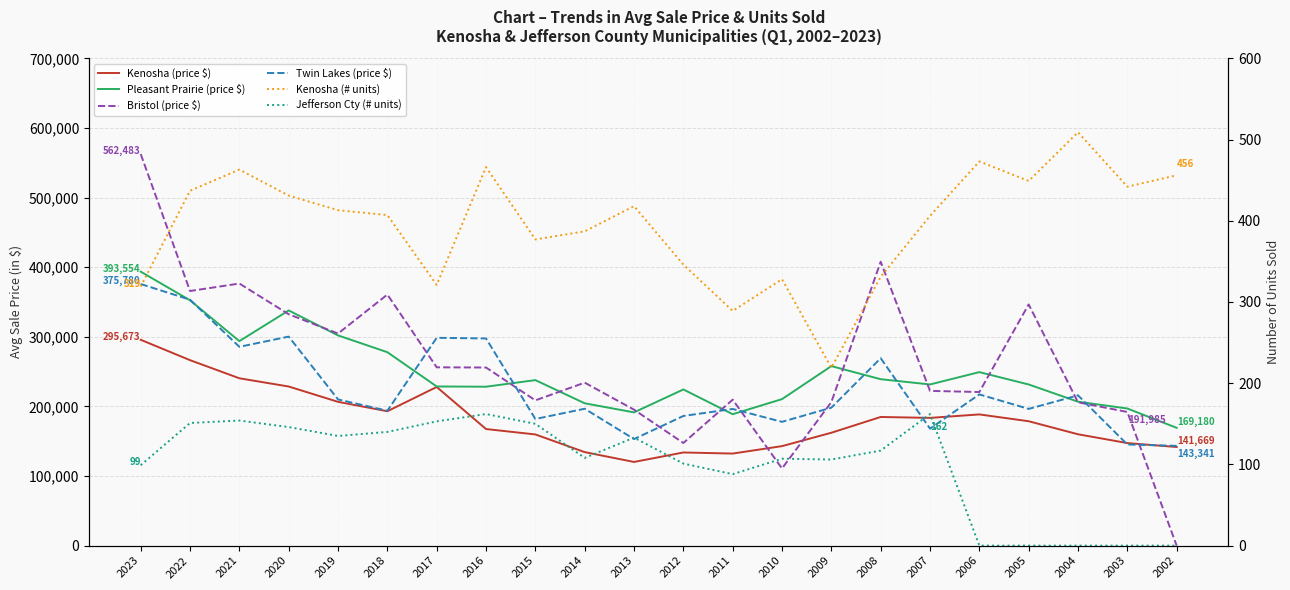

Where do Twin Lakes (price $) and Kenosha (price $) first cross each other?

2008 and 2007